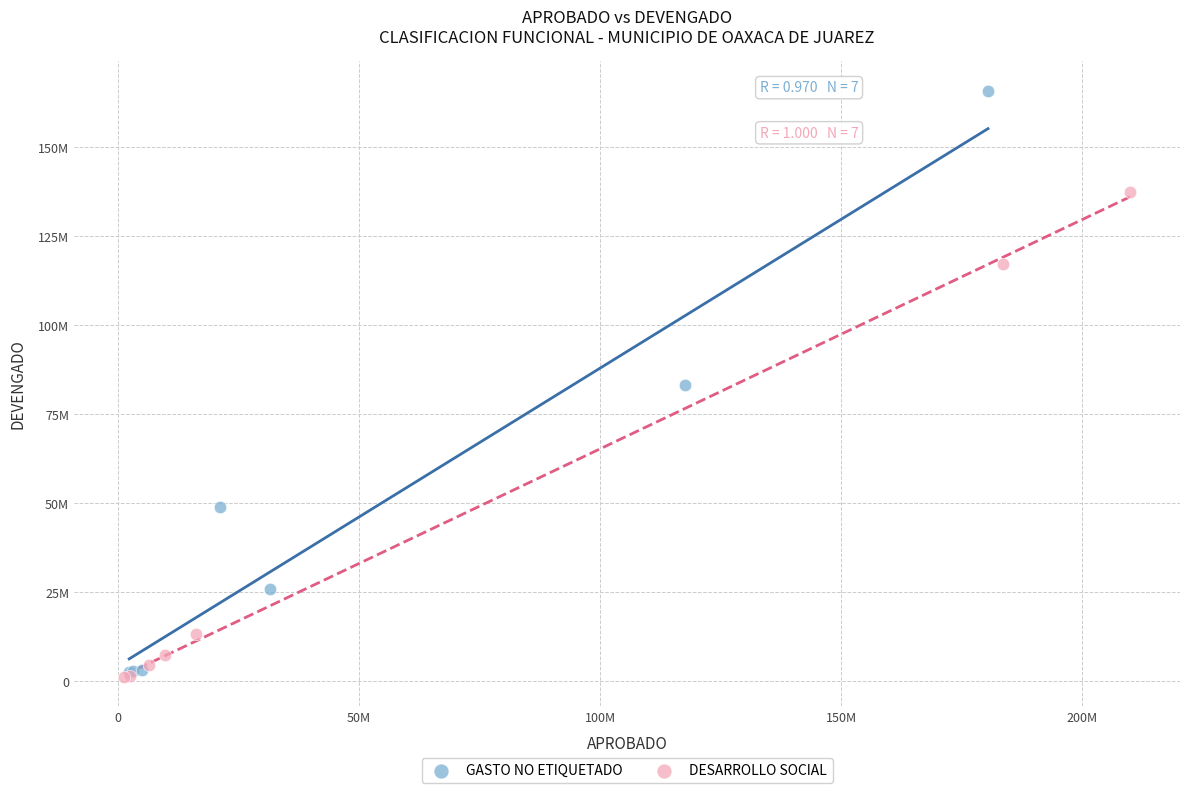

Which series contains the highest Y value?

GASTO NO ETIQUETADO